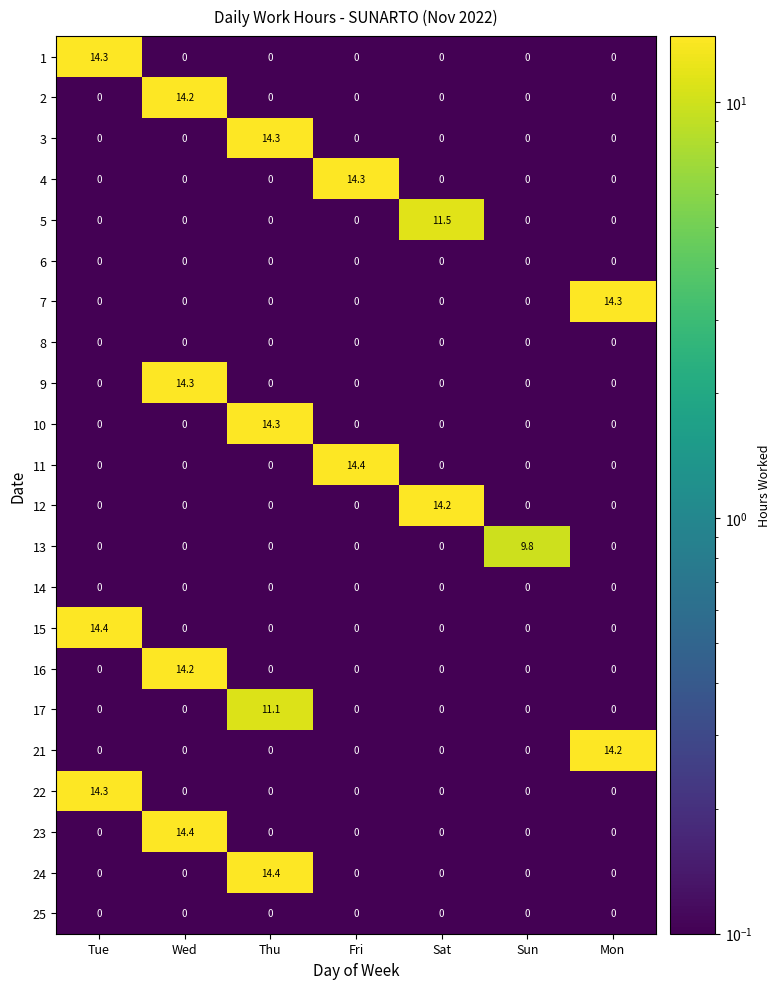

The 21 series shows 14.2 at Mon. True or false?

True